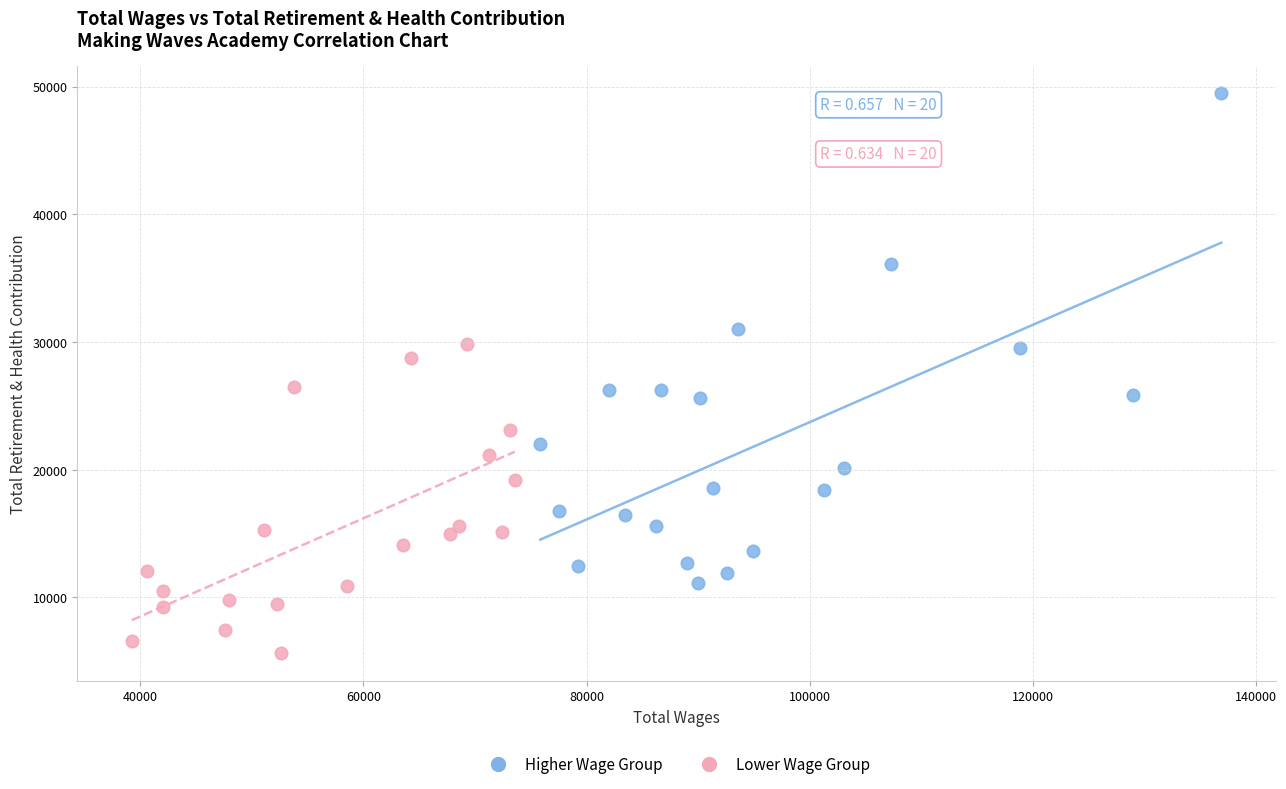

Which series has the widest spread of Y values?

Higher Wage Group